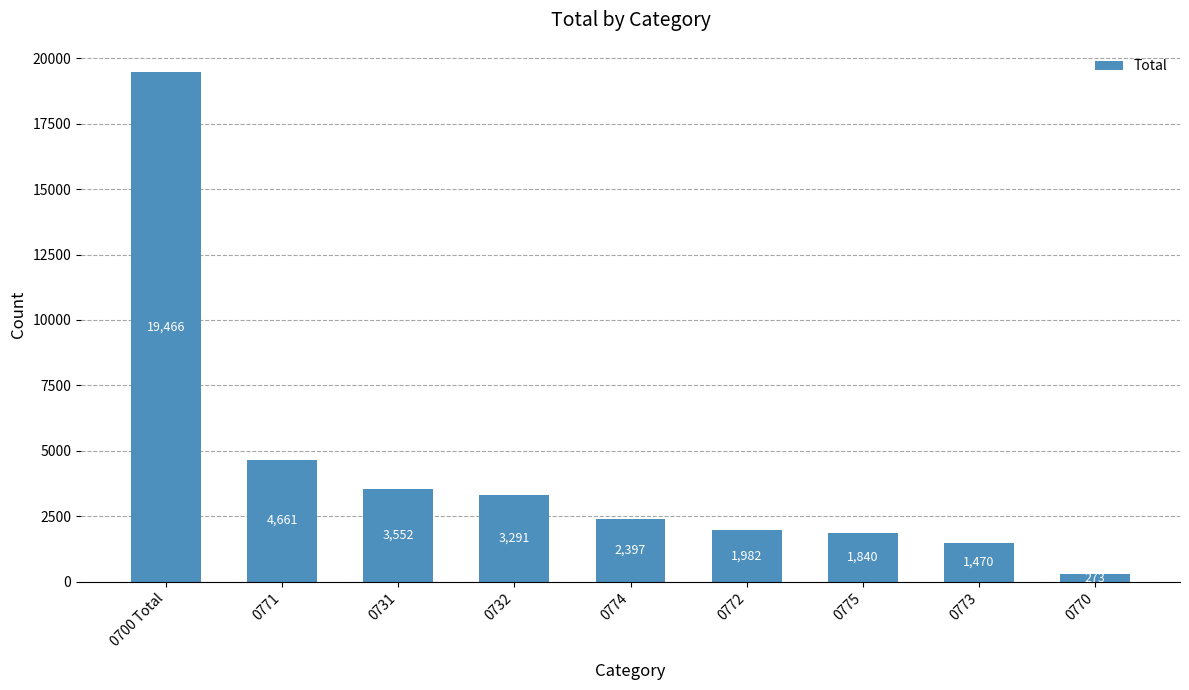

What position from the right is 0772?

4